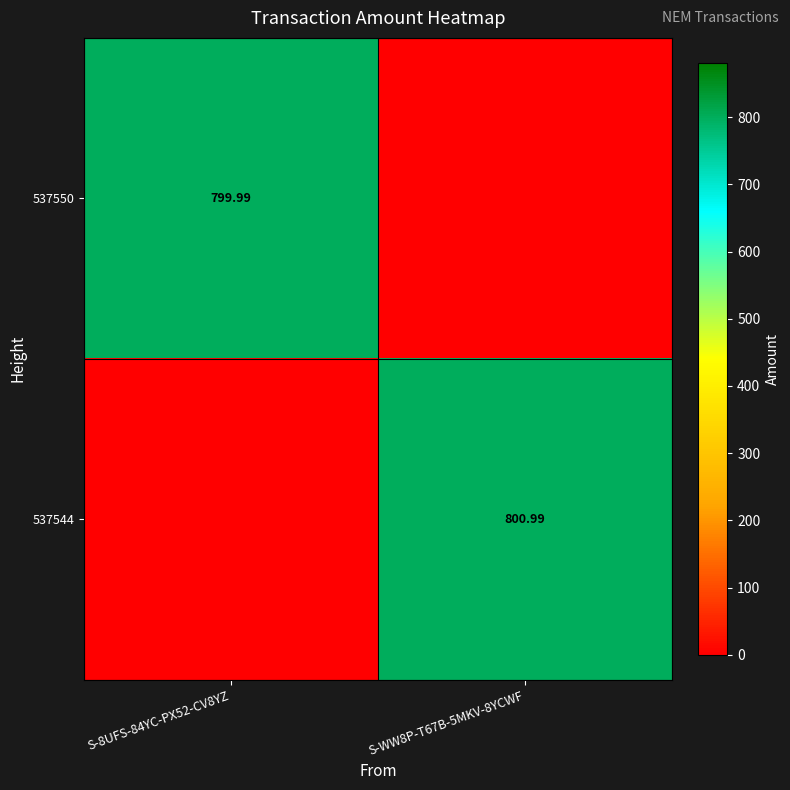

What is the difference between the 537544 values at S-8UFS-84YC-PX52-CV8YZ and S-WW8P-T67B-5MKV-8YCWF?

801.0